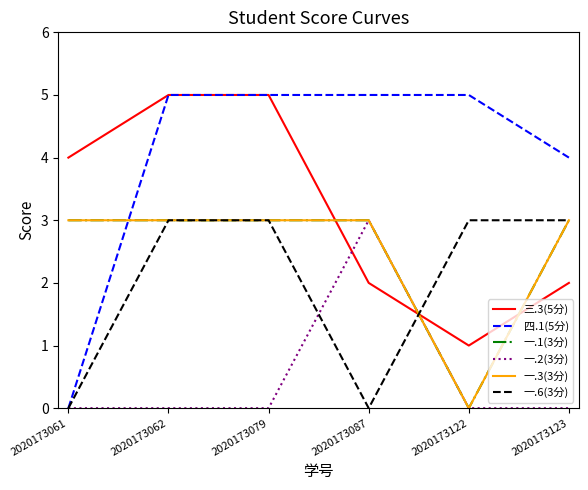

Is this an area chart (filled region under the line)?

No